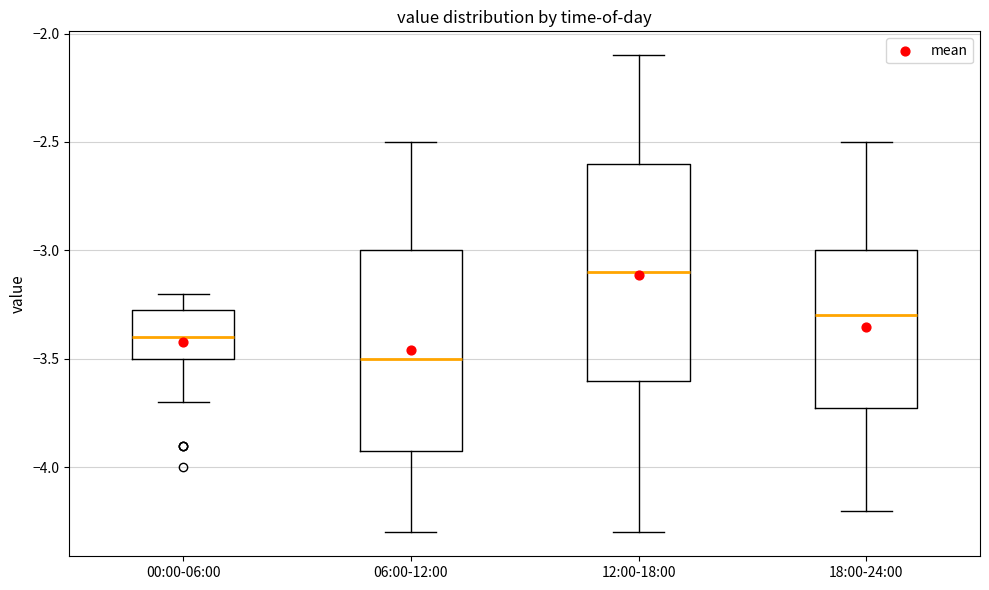

Reading left to right, transcribe this box plot: for each box, give where its median line is, the range the box spans, and where its two whiskers end, as read against the y-axis. The values are not printed on the chart, so give them approximately, as read against the axis.

00:00-06:00: median -3.40, box -3.50 to -3.25, whiskers -3.70 to -3.20
06:00-12:00: median -3.50, box -3.90 to -3.00, whiskers -4.30 to -2.50
12:00-18:00: median -3.10, box -3.60 to -2.60, whiskers -4.30 to -2.10
18:00-24:00: median -3.30, box -3.70 to -3.00, whiskers -4.20 to -2.50